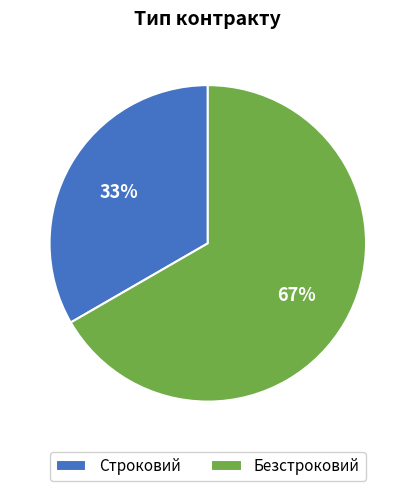

Which category accounts for the majority?

Безстроковий